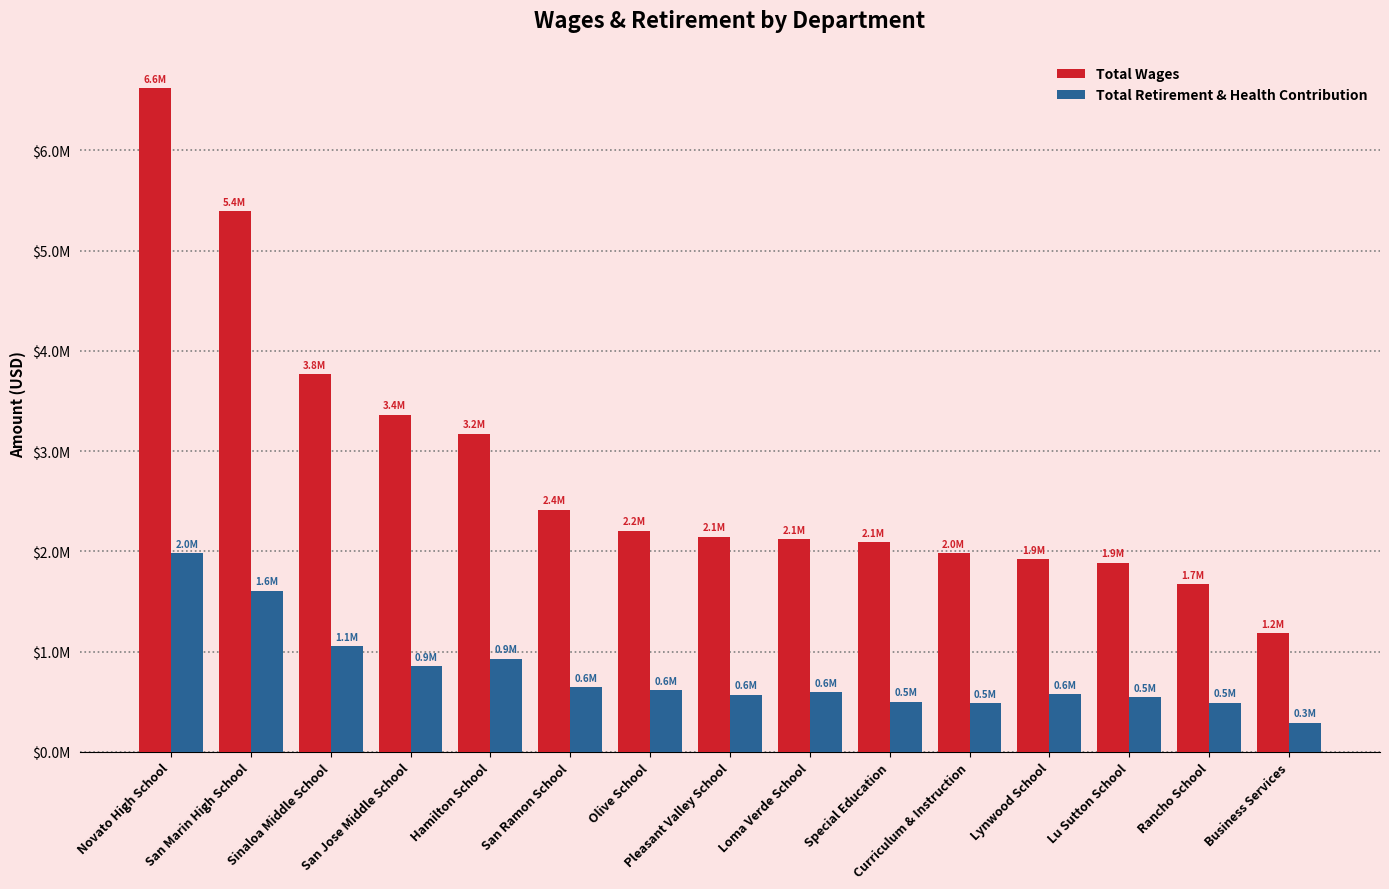

Does the chart contain any negative values?

No